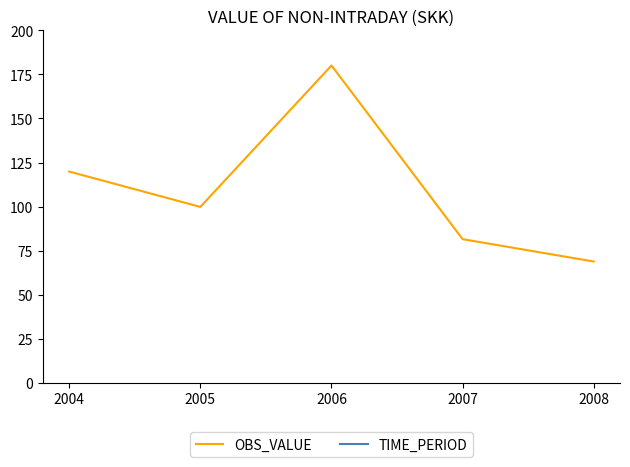

Which category has the lowest value across all series?

2008